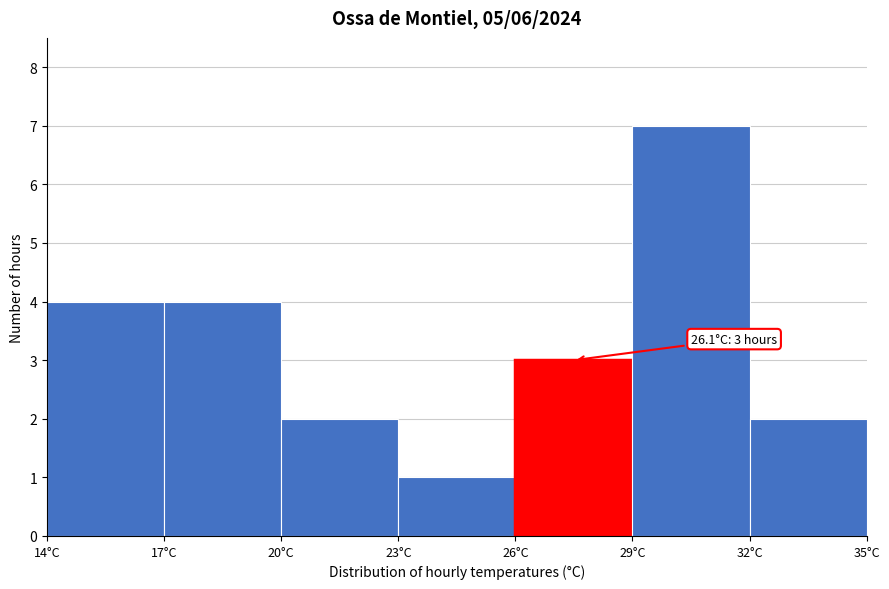

Which range on the x-axis has the tallest bar?

29 to 32